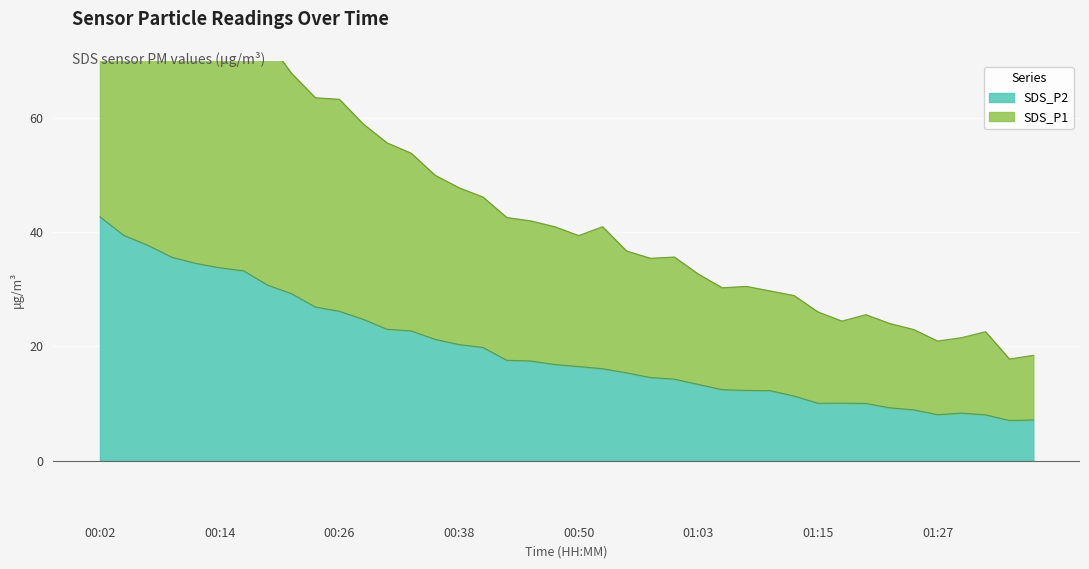

How many interior local valleys does the SDS_P2 series have?

3